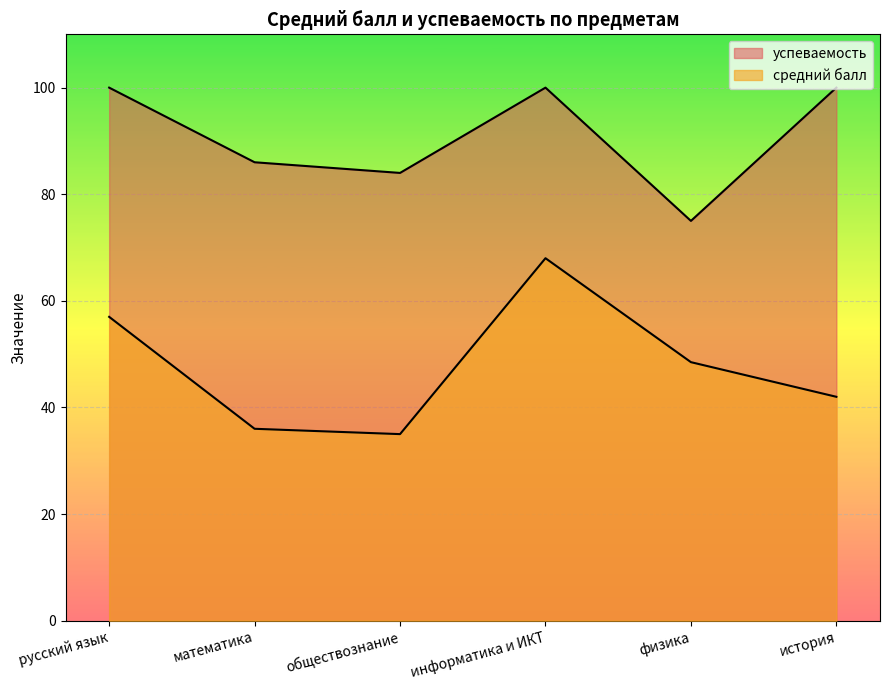

How many lines are shown in the chart?

2